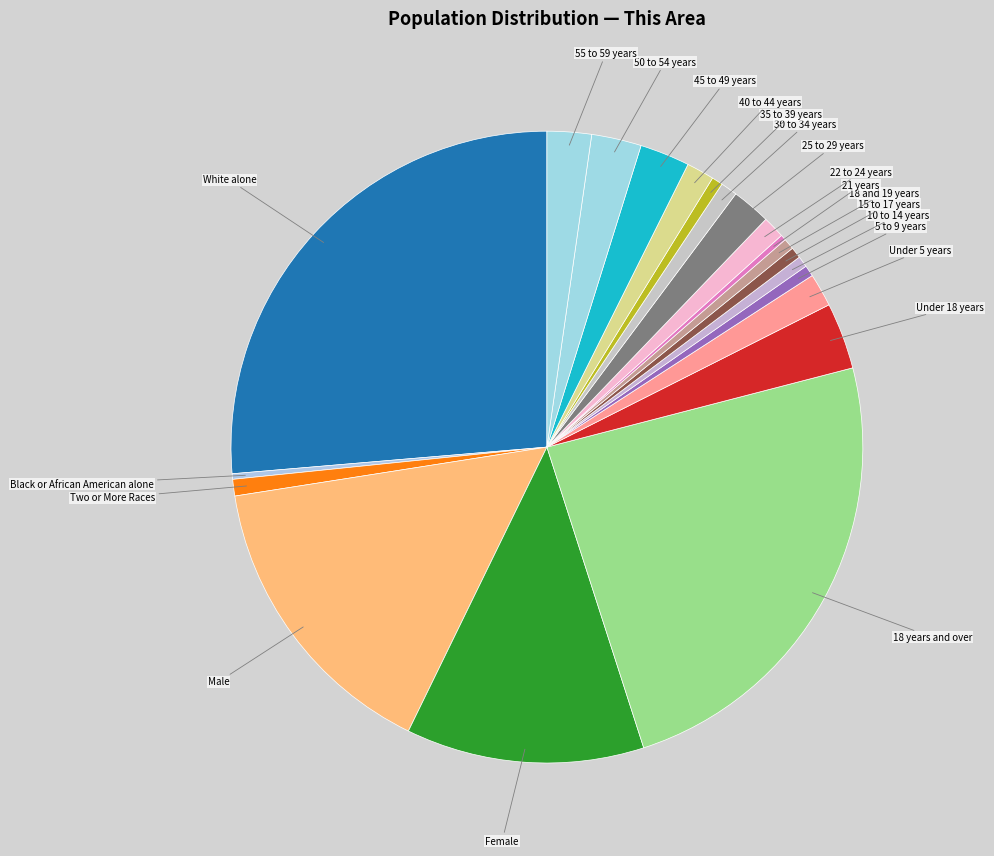

How many segments does this pie chart have?

21